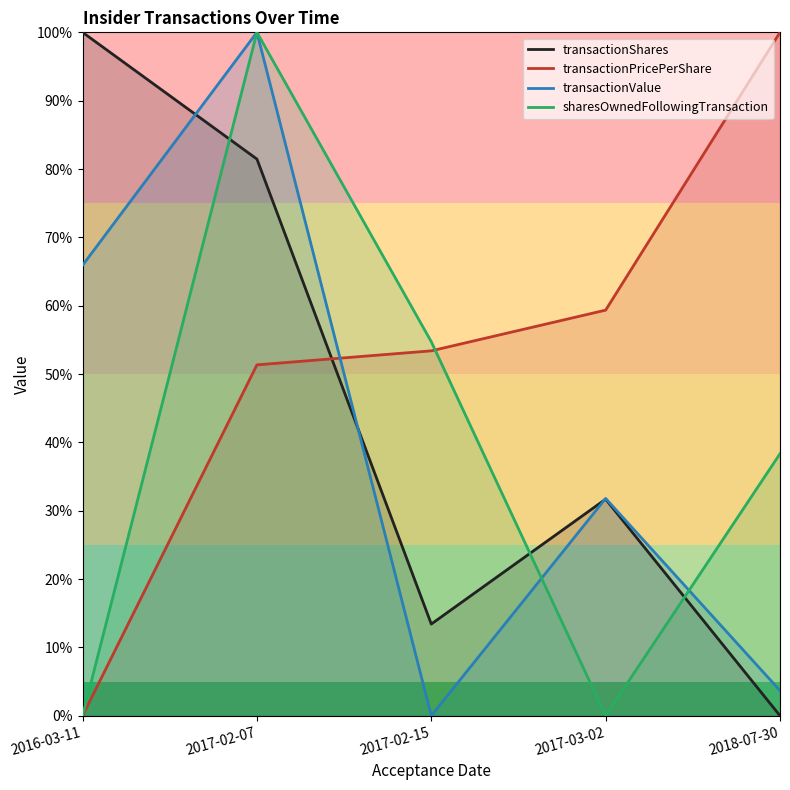

How many distinct data groups are displayed?

4